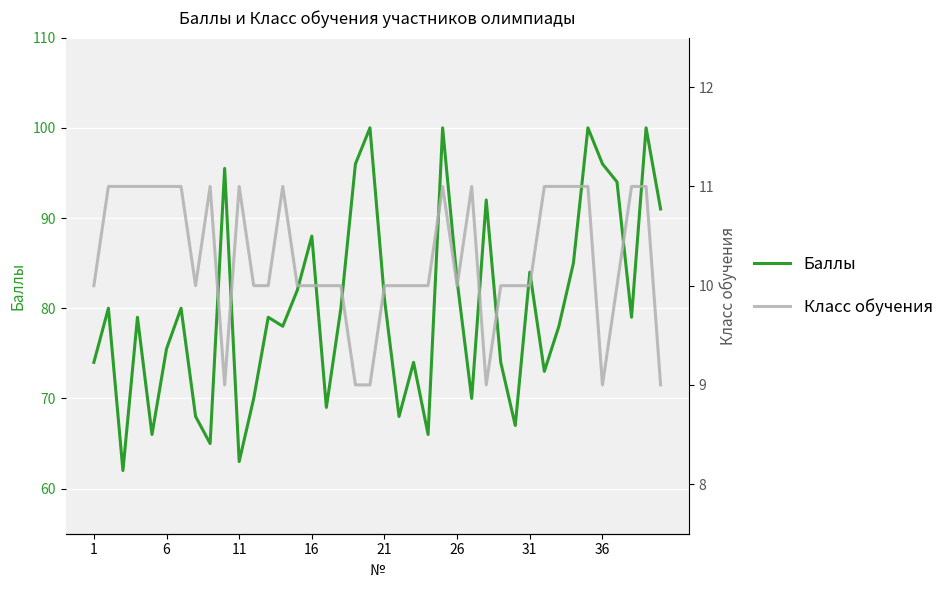

At which label is Класс обучения closest to 10?

1